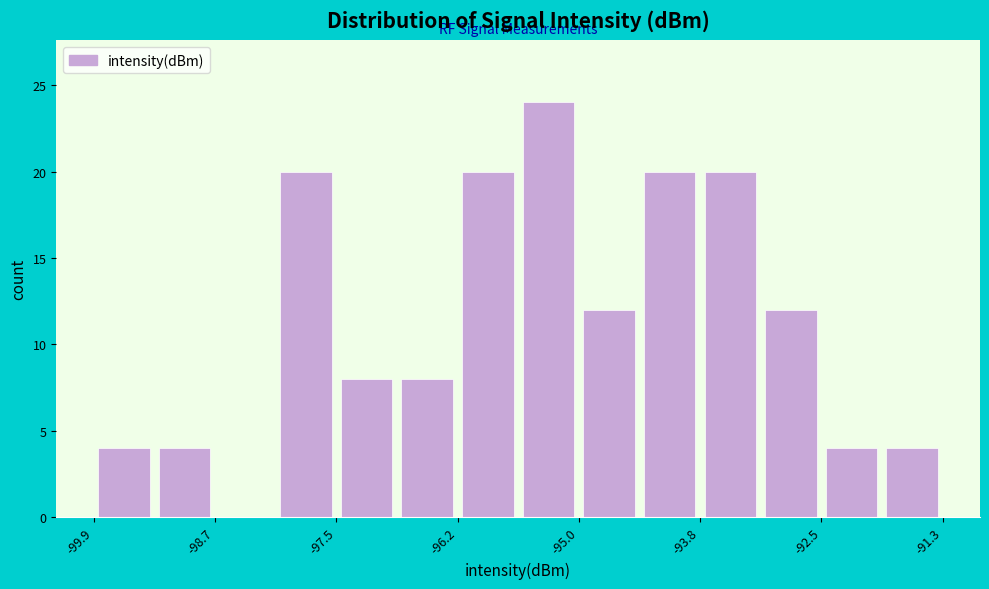

Around what value on the x-axis is the tallest bar? Give the approximate position of its centre, as read against the axis.

-95.4